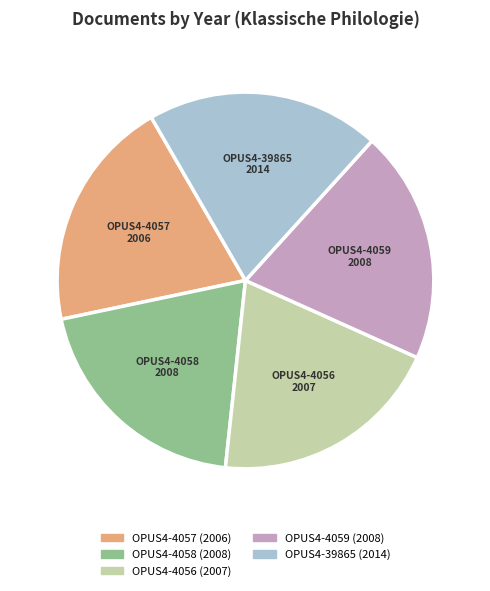

Do OPUS4-4056 and OPUS4-39865 together represent more than half of the pie?

No